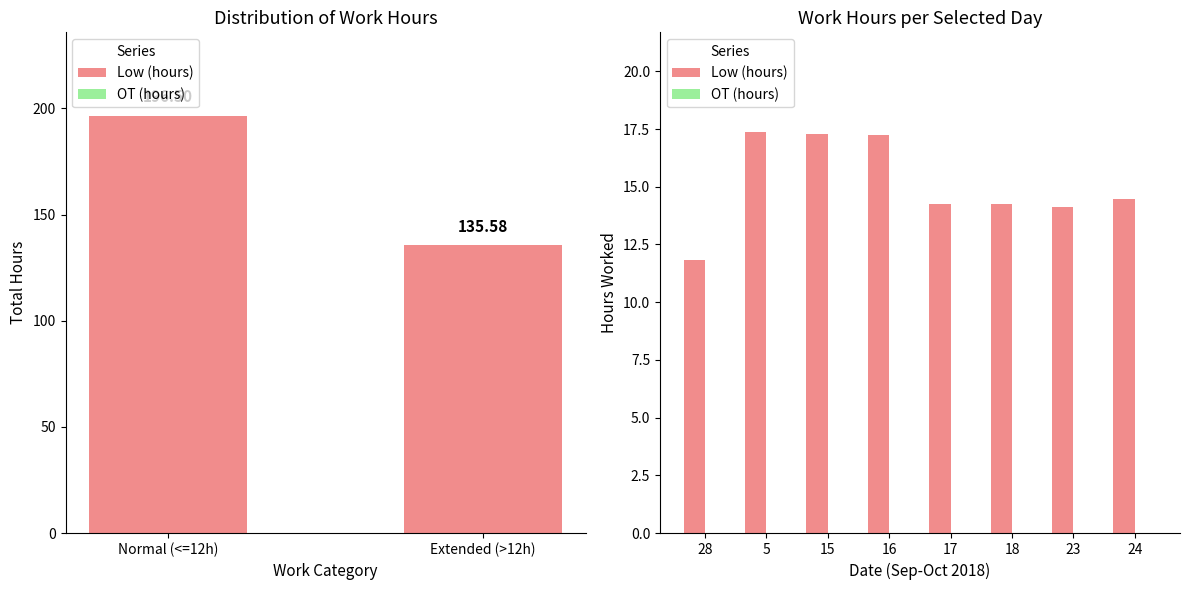

What is the lowest value of the Low (hours) series?

11.8